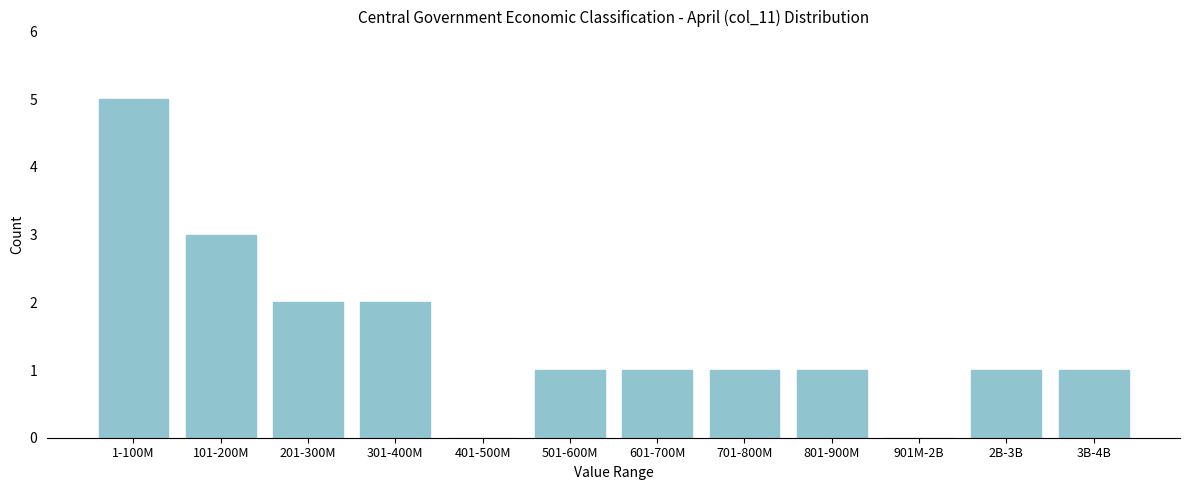

Reading left to right, list all the values displayed in this chart.

1-100M=5	101-200M=3	201-300M=2	301-400M=2	401-500M=0	501-600M=1	601-700M=1	701-800M=1	801-900M=1	901M-2B=0	2B-3B=1	3B-4B=1